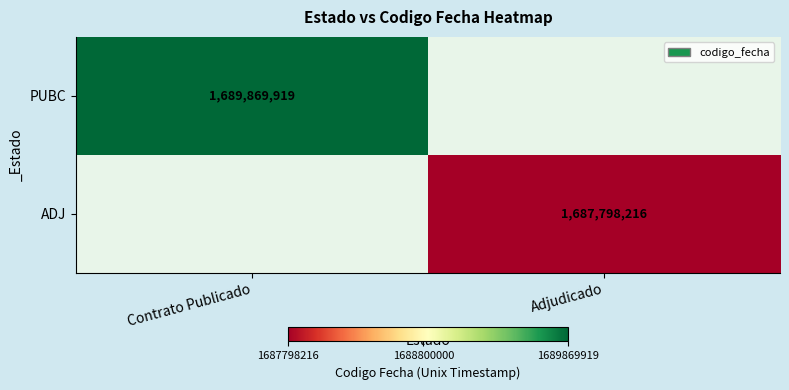

The value of PUBC at Contrato Publicado is 1689869919. True or false?

True